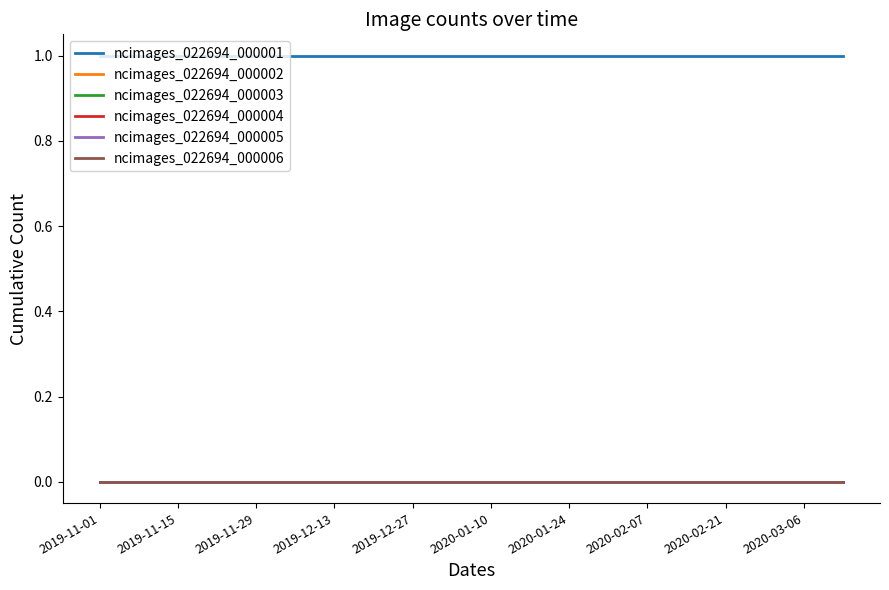

Does the chart display data point markers on the line(s)?

No